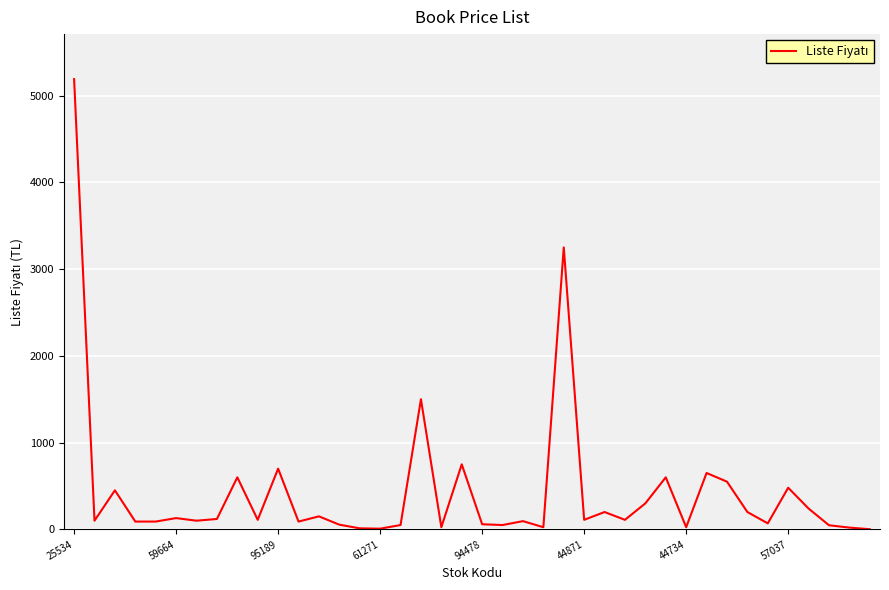

What is the greatest value displayed?

5190.0